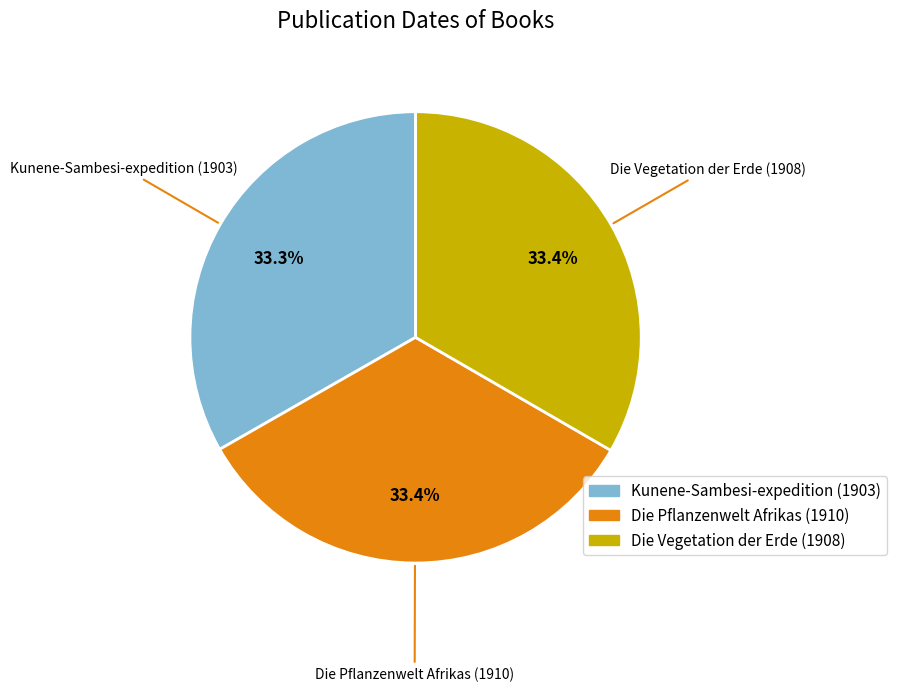

Does any single category account for the majority?

No